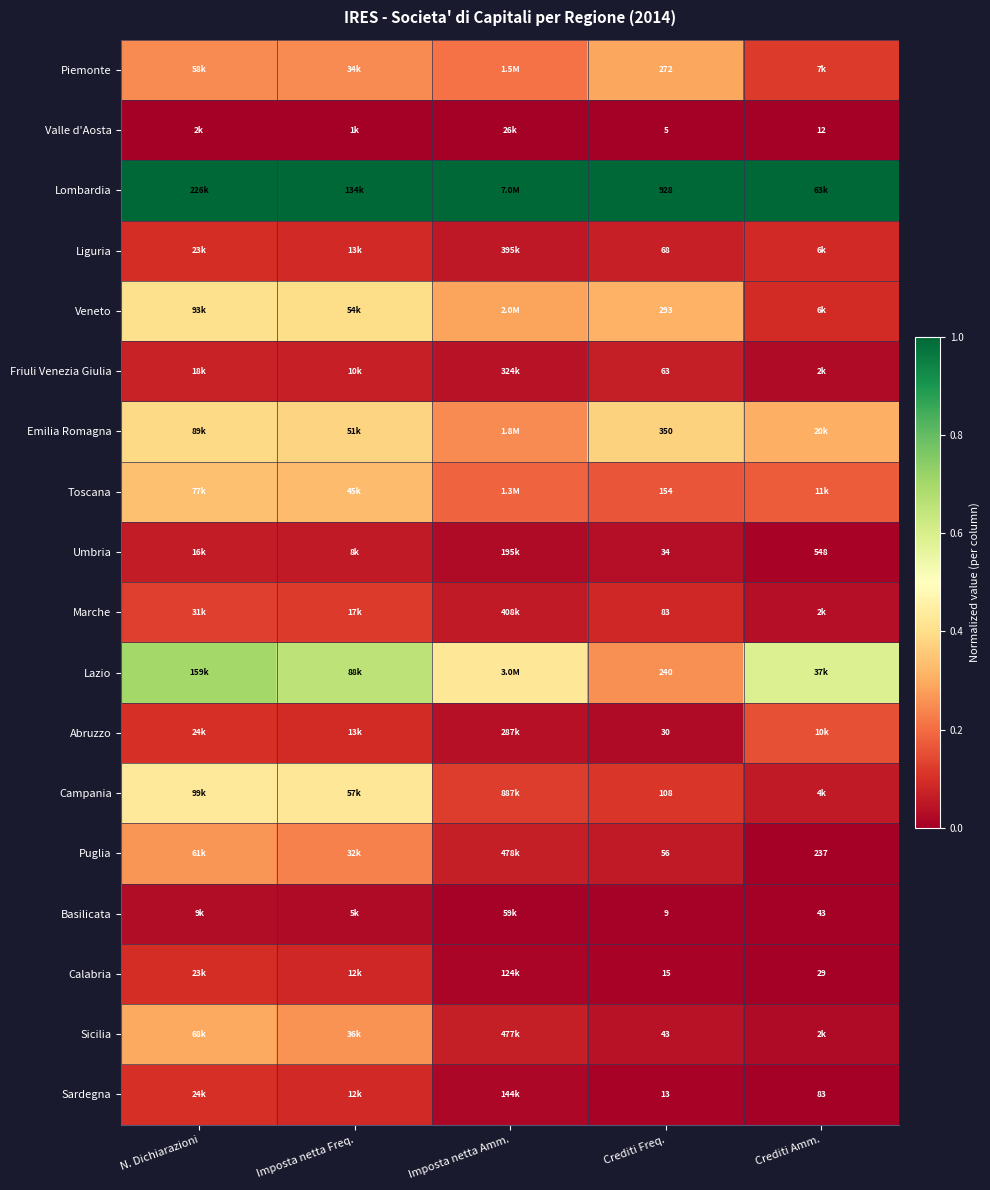

Is the value of Valle d'Aosta at Crediti Amm. greater than the value of Lombardia at Crediti Freq.?

No